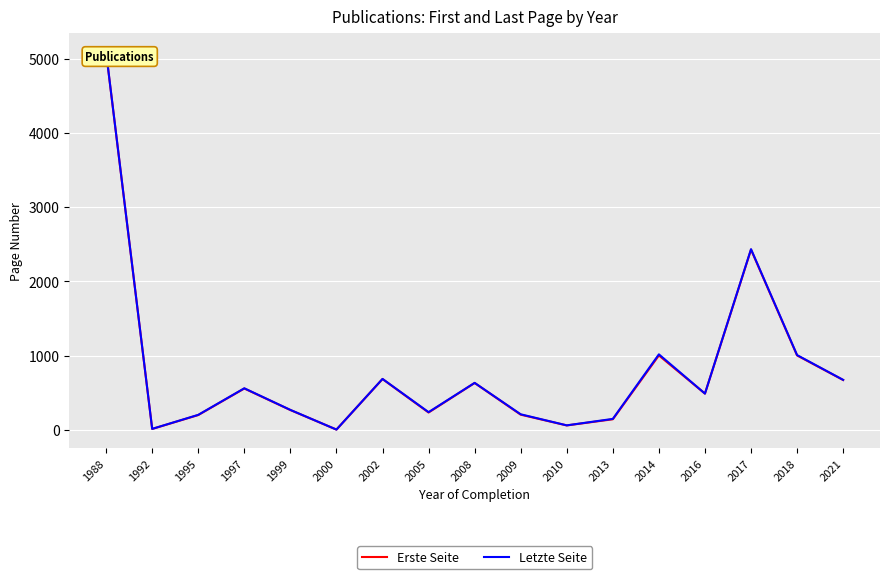

True or false: Letzte Seite and Erste Seite cross at least once.

False